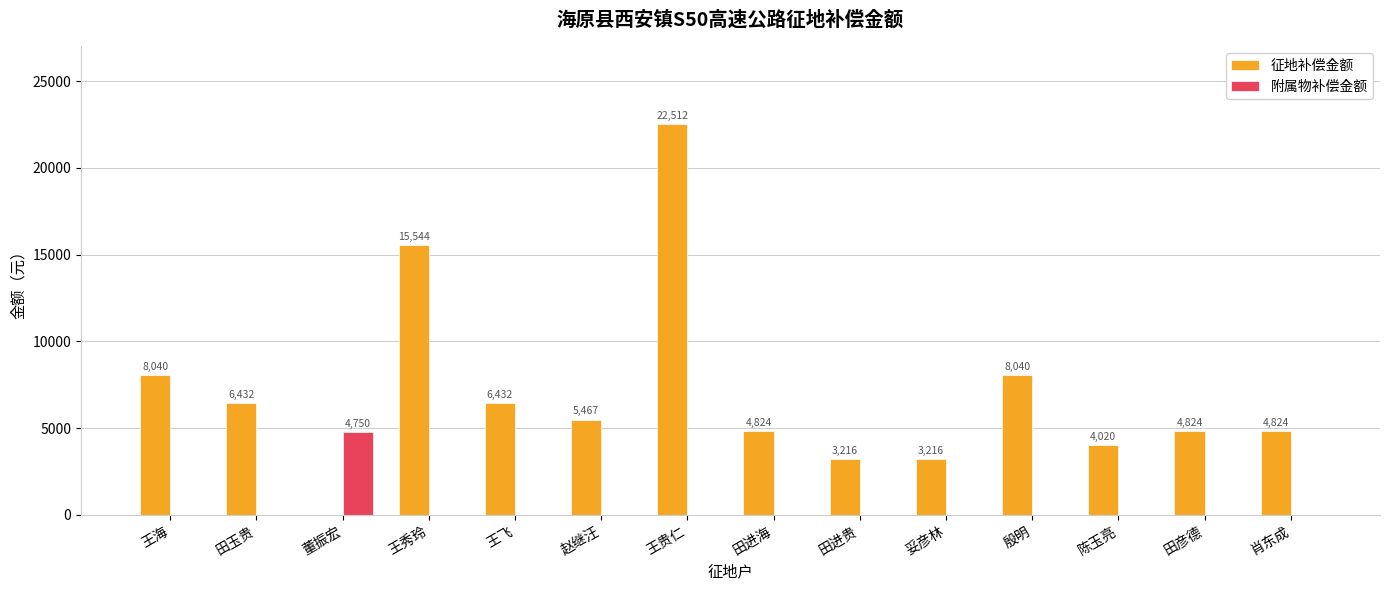

Are the bars horizontal?

No